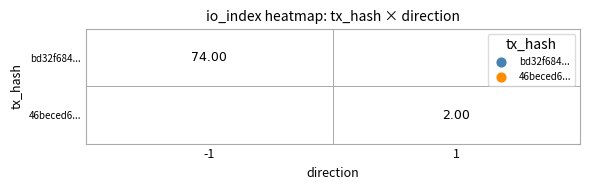

How many values in the 46beced6... series are below 2?

1